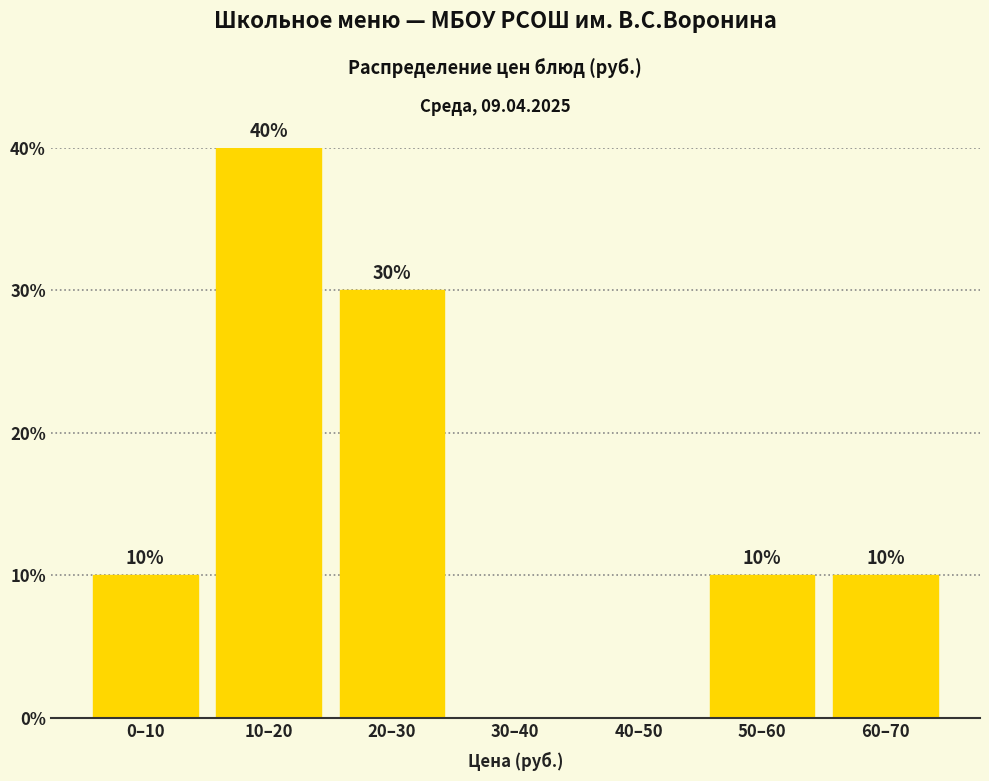

Reading left to right, list all the values displayed in this chart.

0–10=10	10–20=40	20–30=30	30–40=0	40–50=0	50–60=10	60–70=10